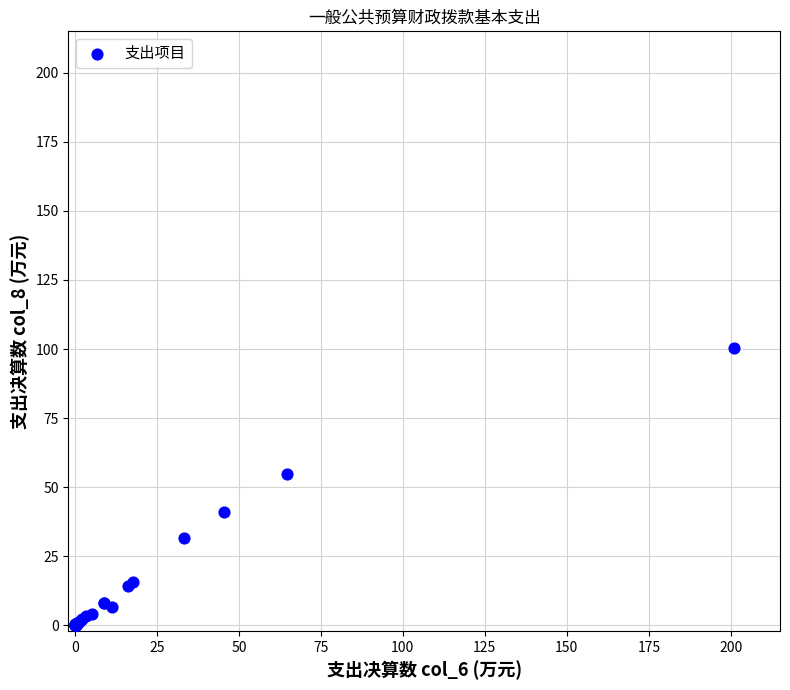

What Y value in the scatter plot is closest to 50?

54.9